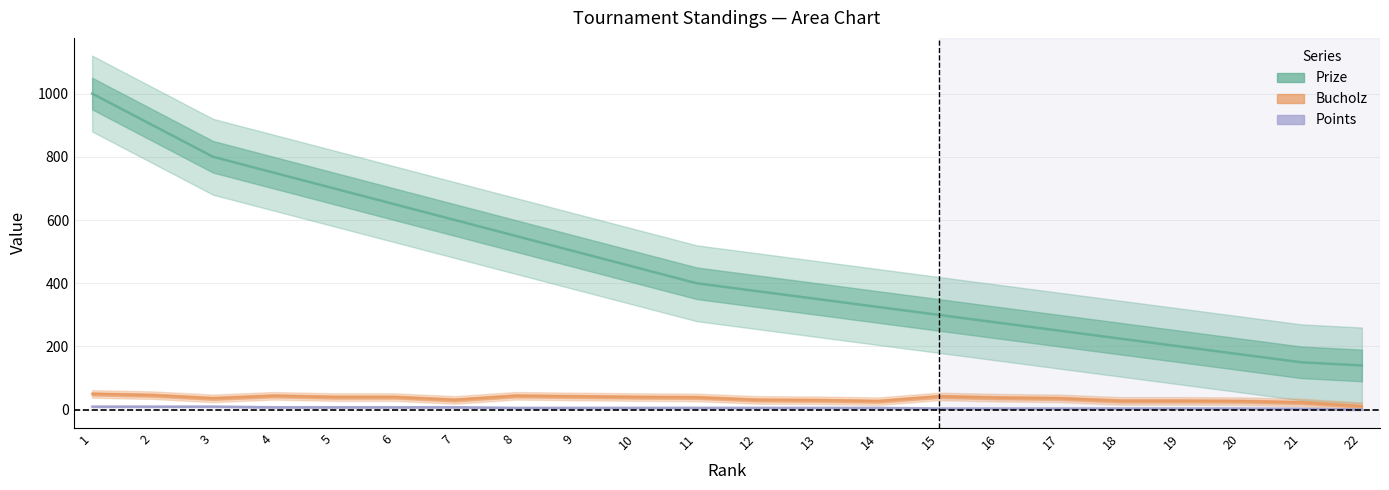

Reading right to left, what are all the values shown in this chart?

Prize: 140	150	175	200	225	250	275	300	325	350	375	400	450	500	550	600	650	700	750	800	900	1000
Bucholz: 11	23	27	28	28	36	38	42	27	30	31	39	40	42	44	31	40	40	44	36	46	50
Points: 1	3	4	4	4	4	4	4	6	6	6	6	6	6	6	8	8	8	8	10	10	10